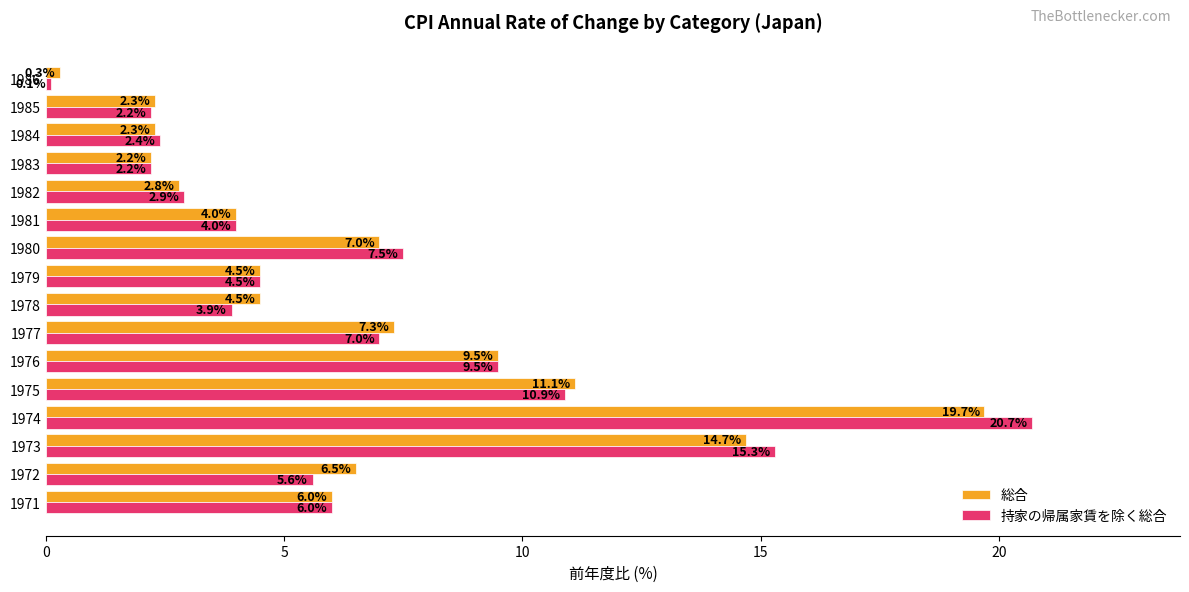

What is the spread (max minus min) of values at 1978?

0.6